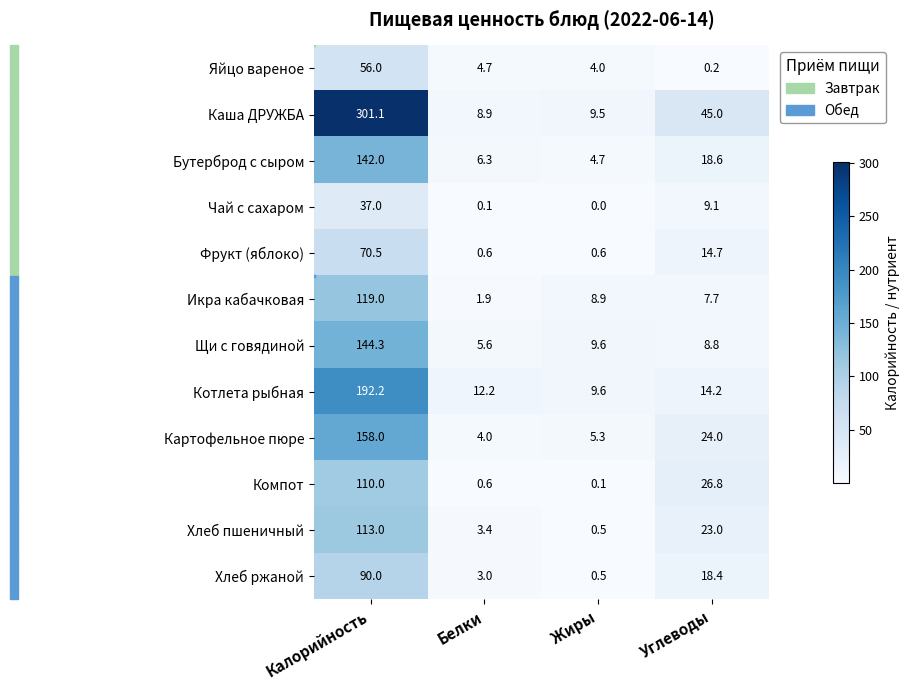

At how many categories does at least one series exceed 202?

1